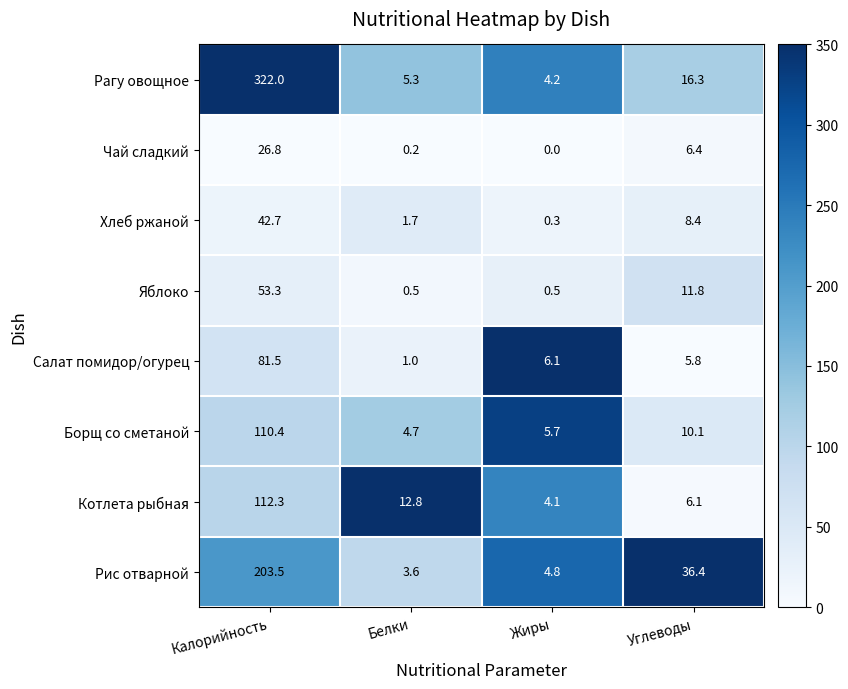

Where does the Чай сладкий series first go above 6?

Калорийность